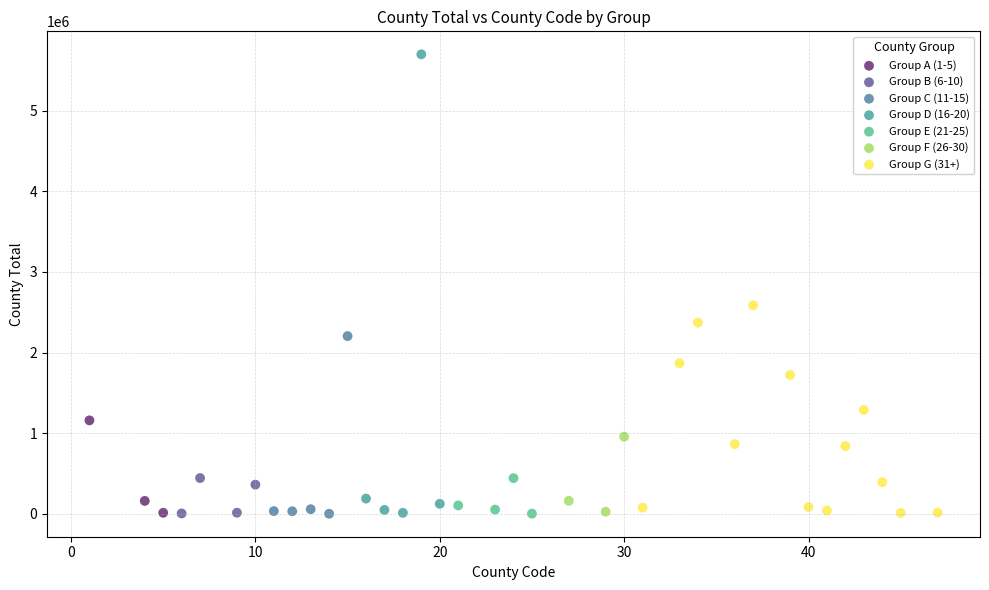

Which series reaches the maximum Y coordinate?

Group D (16-20)